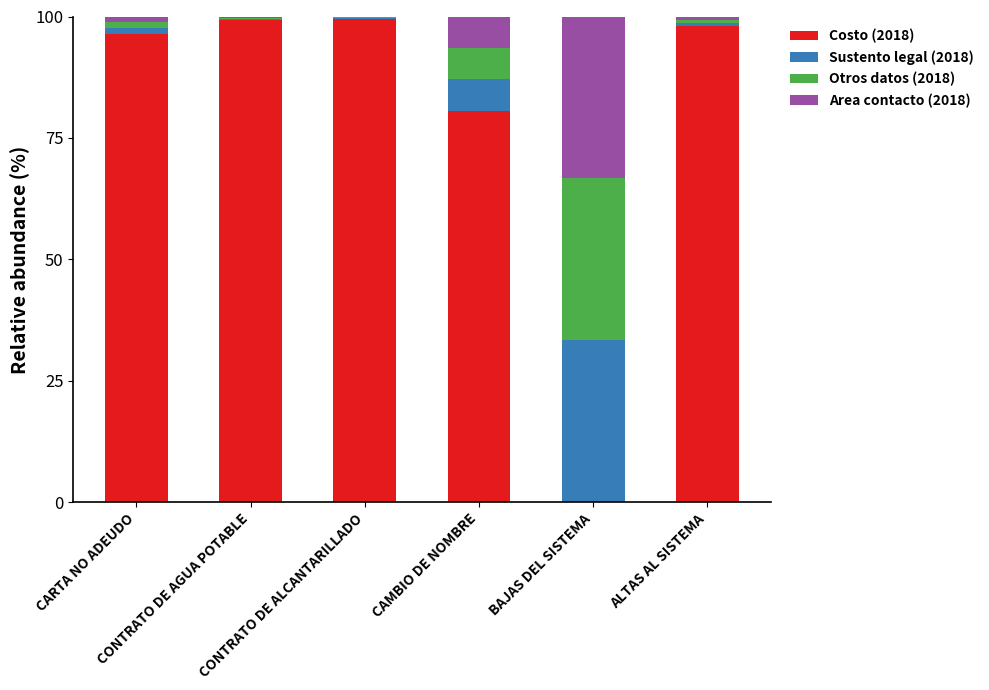

Are the bars horizontal?

No